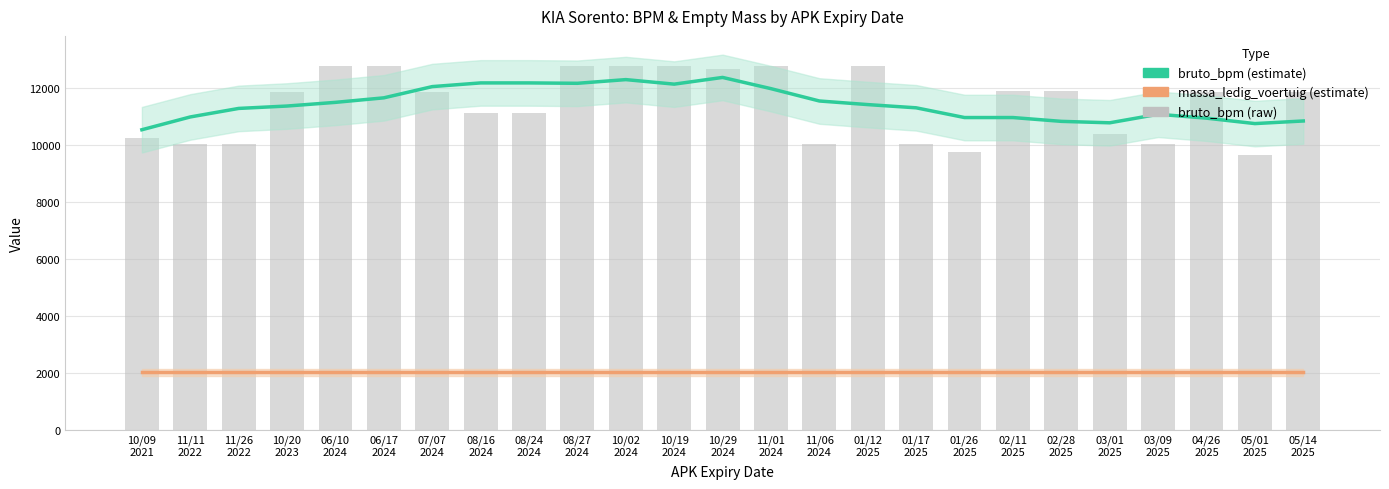

Where is massa_ledig_voertuig (estimate) nearest to the value 2010?

10/09
2021